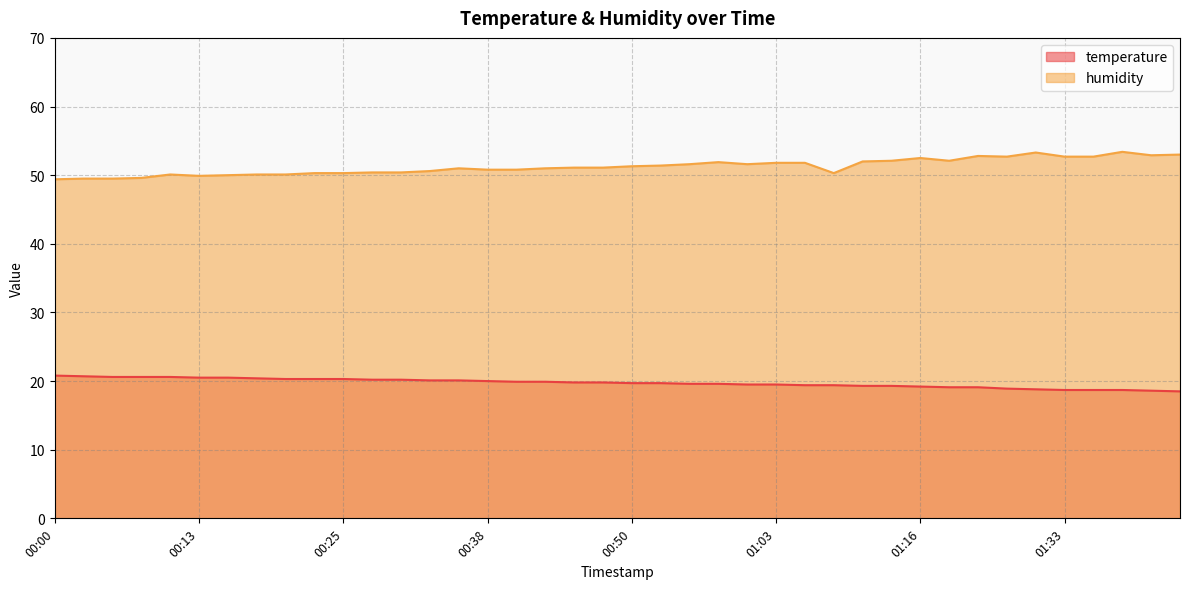

Which series changed the most between 00:25 and 00:53?

humidity